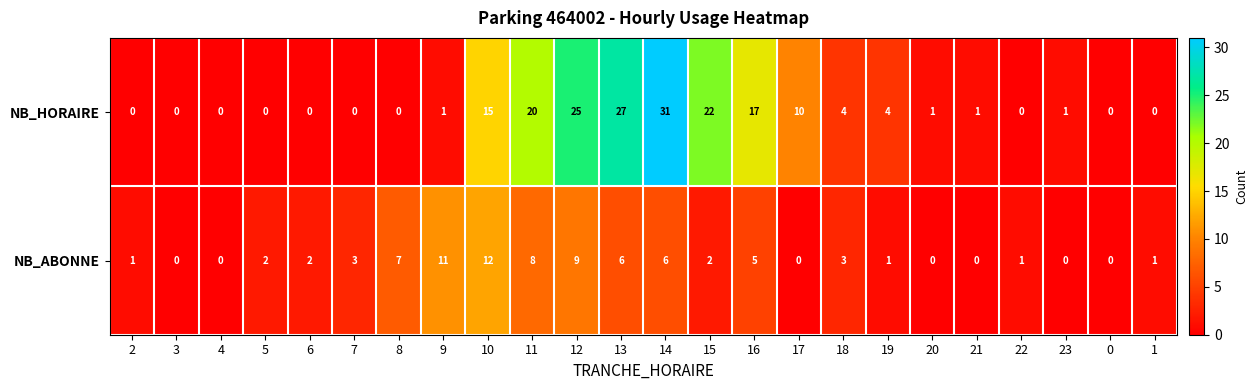

Which series has the largest range (max minus min)?

NB_HORAIRE